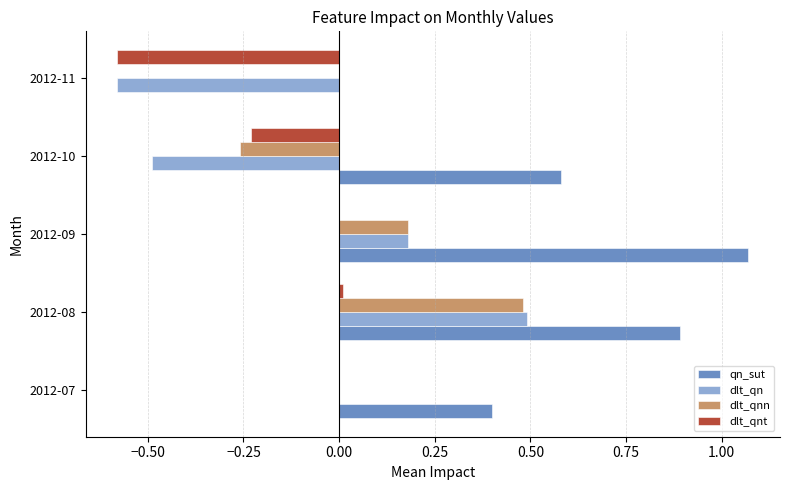

Which series changed the most between 2012-07 and 2012-10?

dlt_qn